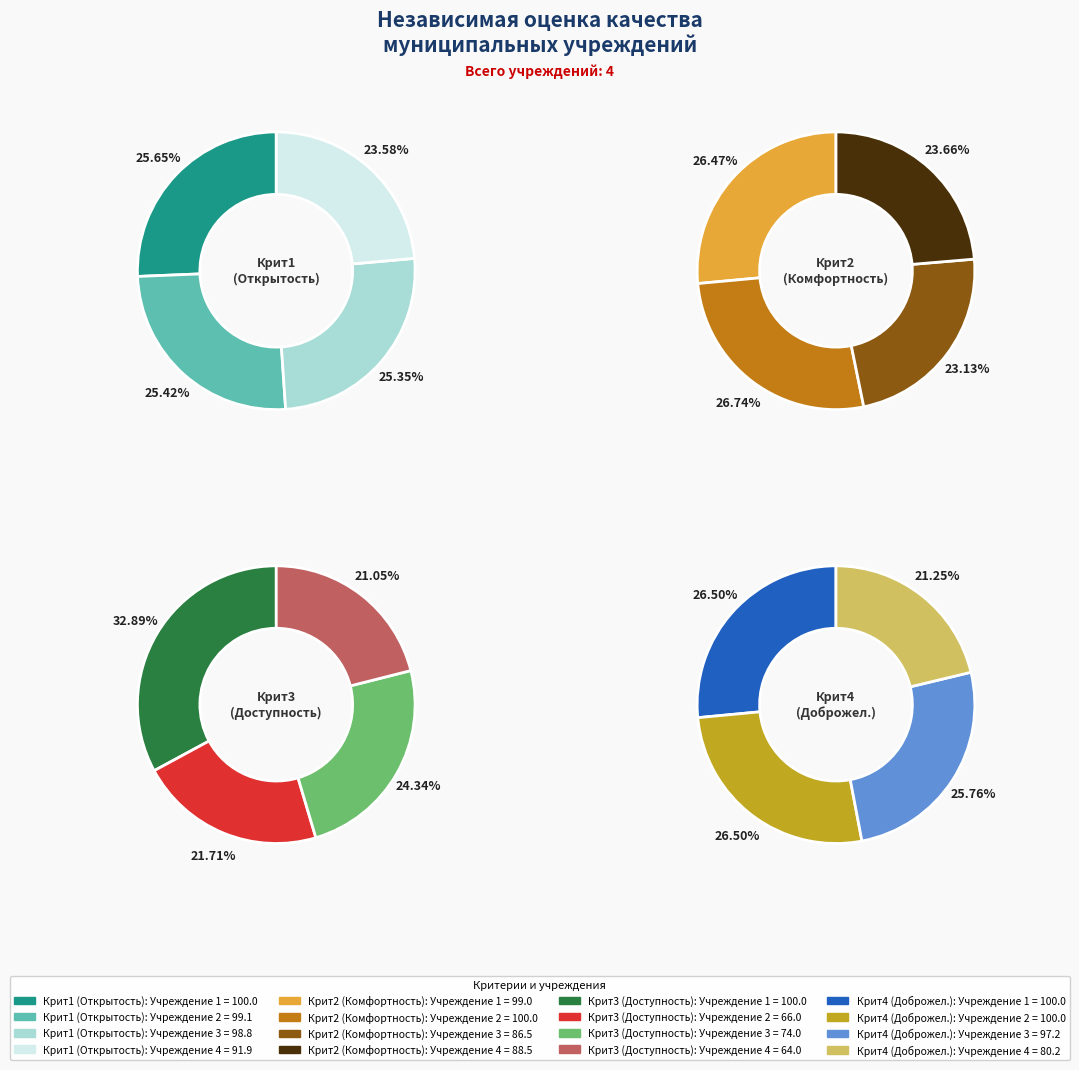

Does Учреждение 4 represent more than half of the total?

No